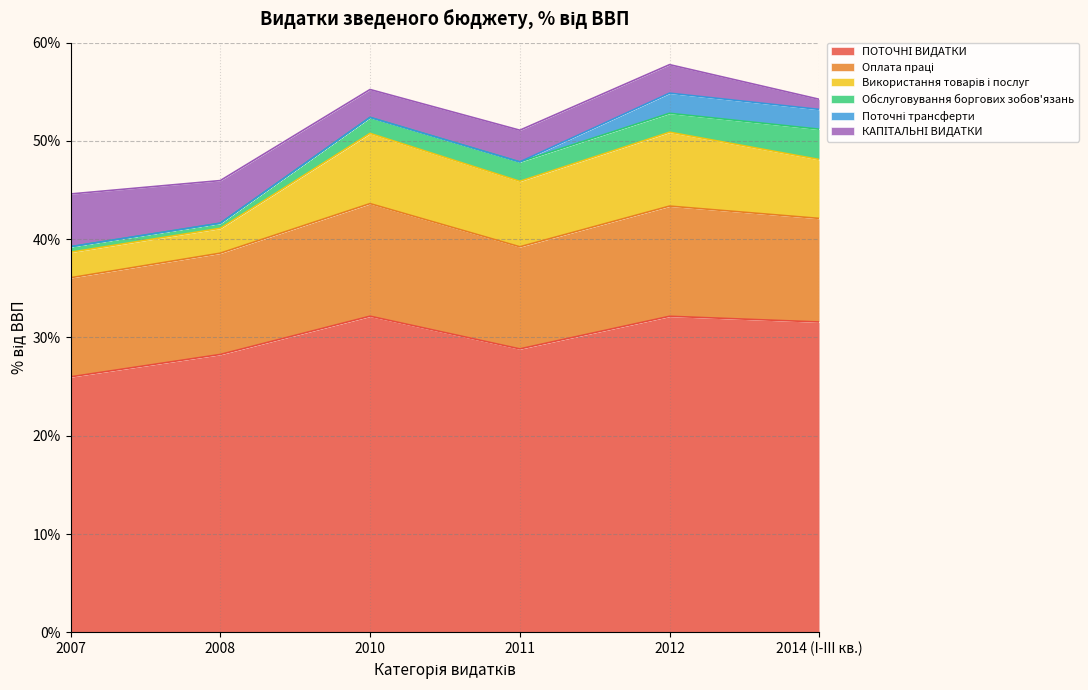

True or false: 2014 (I-III кв.) has more than 1 points higher than both neighbors.

False